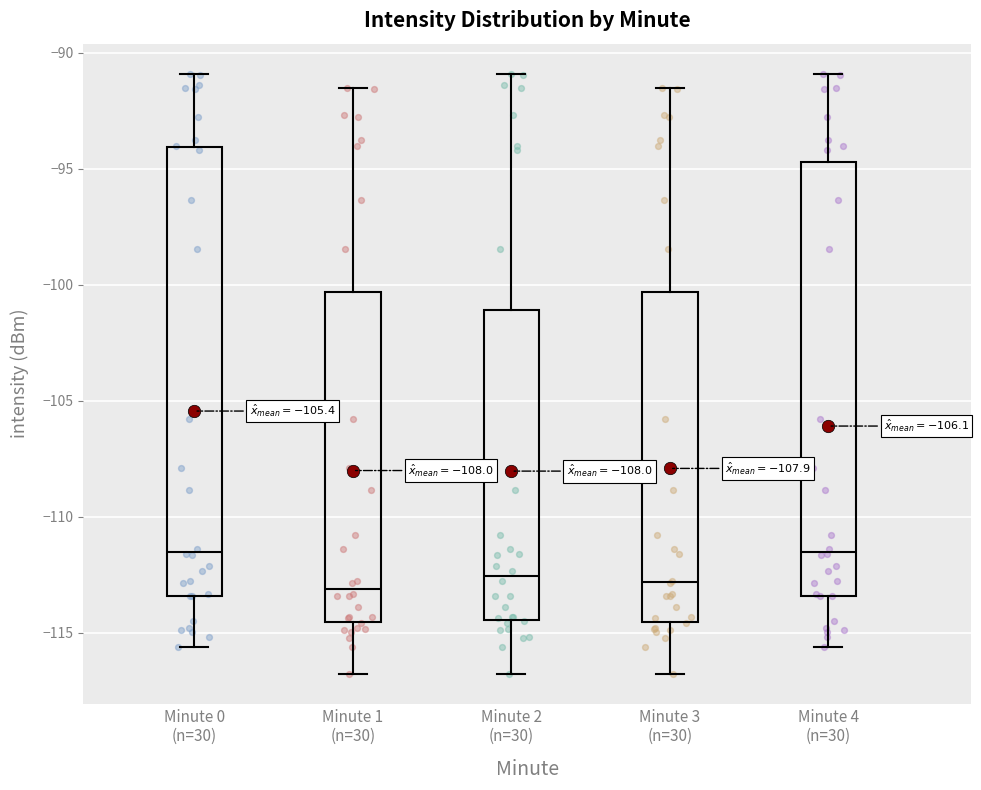

Reading left to right, transcribe this box plot: for each box, give where its median line is, the range the box spans, and where its two whiskers end, as read against the y-axis. The values are not printed on the chart, so give them approximately, as read against the axis.

Minute 0 (n=30): median -111.5, box -113.5 to -94.0, whiskers -115.5 to -91.0
Minute 1 (n=30): median -113.0, box -114.5 to -100.5, whiskers -117.0 to -91.5
Minute 2 (n=30): median -112.5, box -114.5 to -101.0, whiskers -117.0 to -91.0
Minute 3 (n=30): median -113.0, box -114.5 to -100.5, whiskers -117.0 to -91.5
Minute 4 (n=30): median -111.5, box -113.5 to -94.5, whiskers -115.5 to -91.0